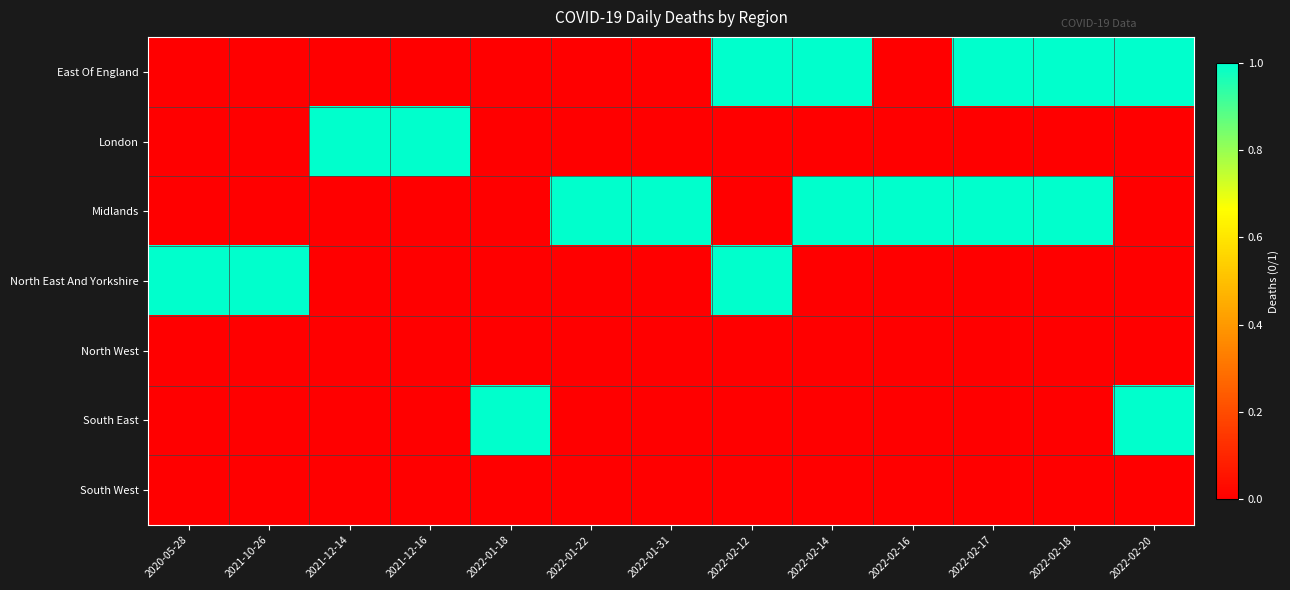

What is the spread (max minus min) of values at 2022-02-20?

1